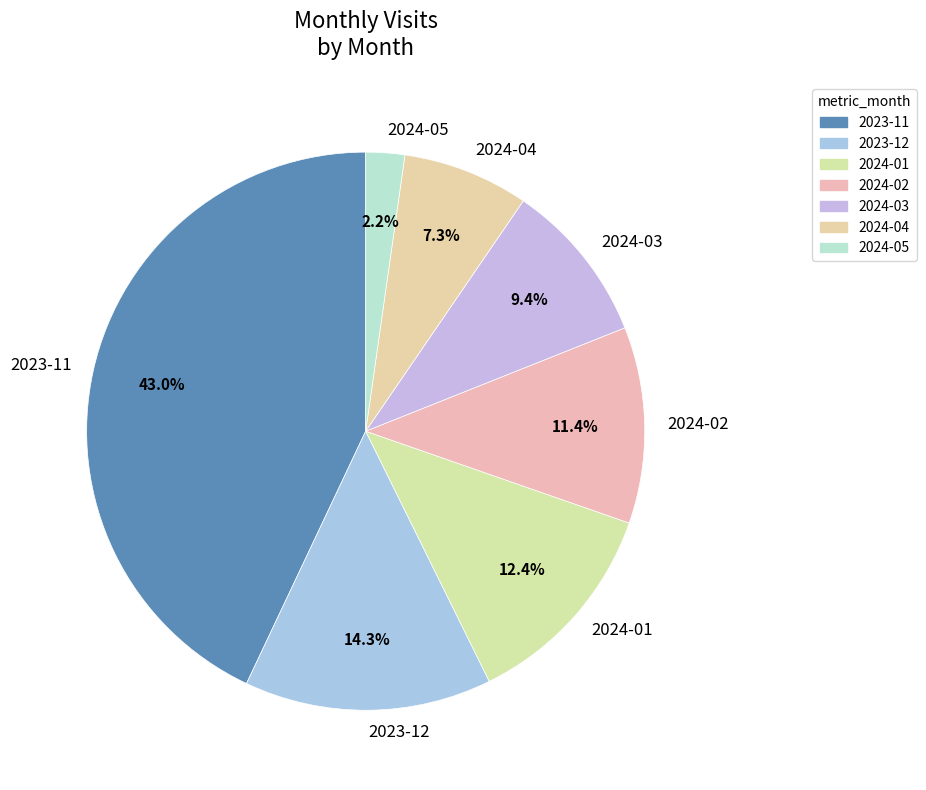

How many slices are in this pie chart?

7